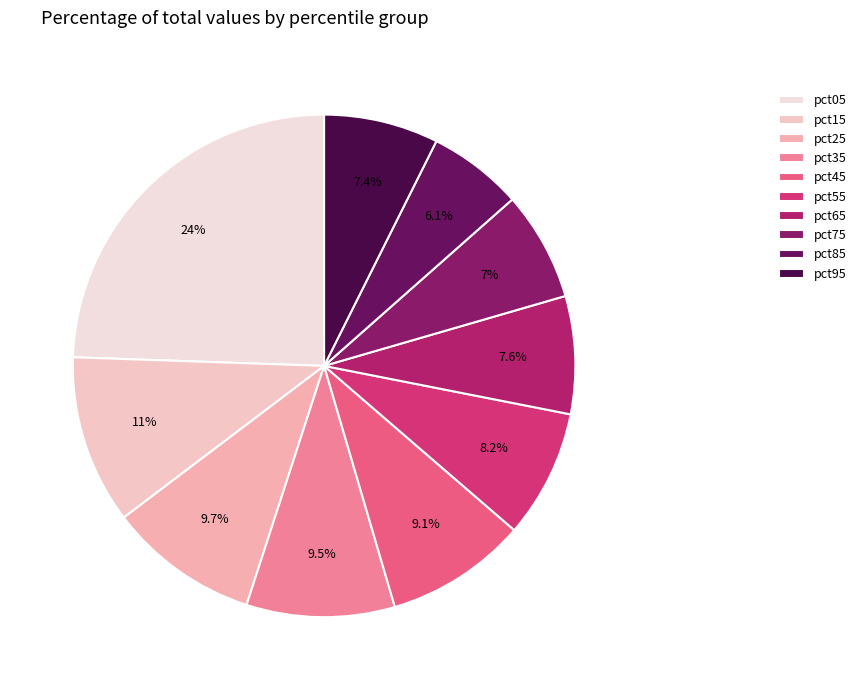

To the nearest percent, what is the average slice percentage?

10%